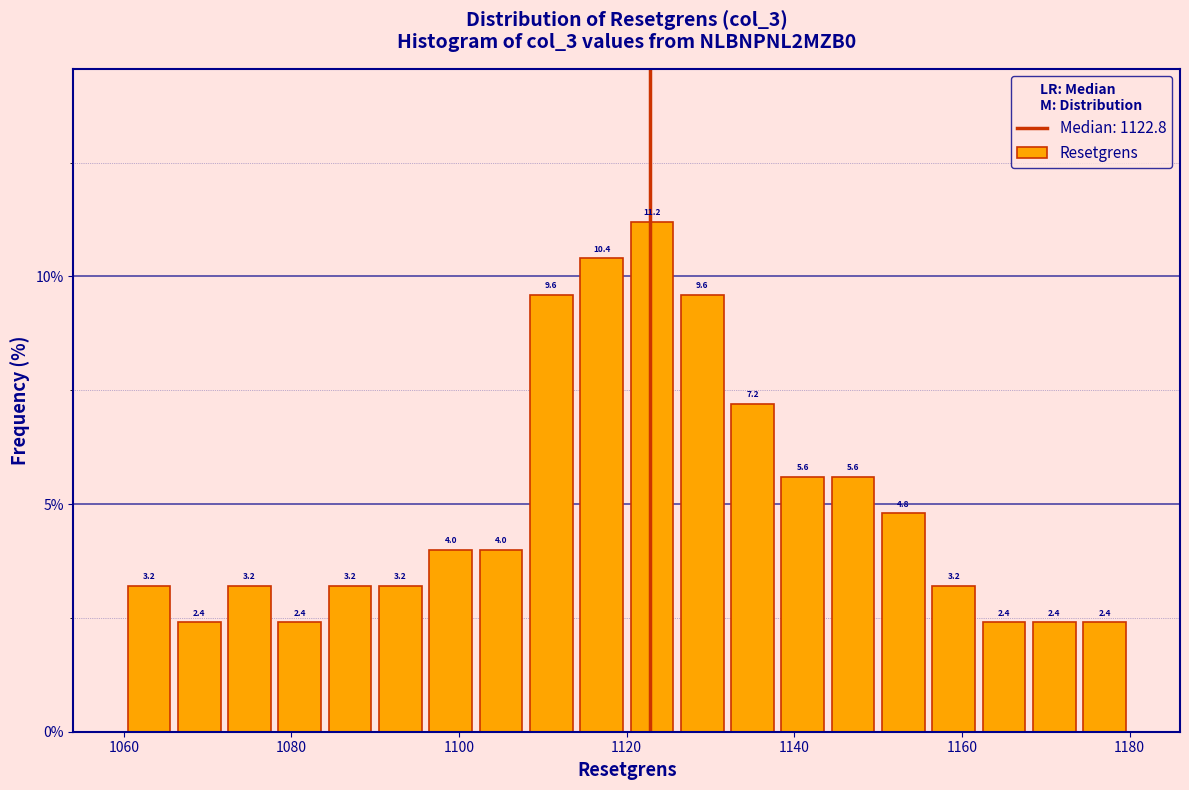

Around what value on the x-axis is the tallest bar? Give the approximate position of its centre, as read against the axis.

1124